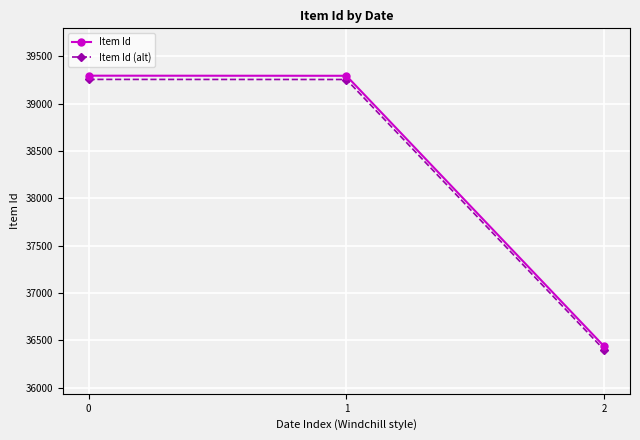

Which category has the lowest value across all series?

2